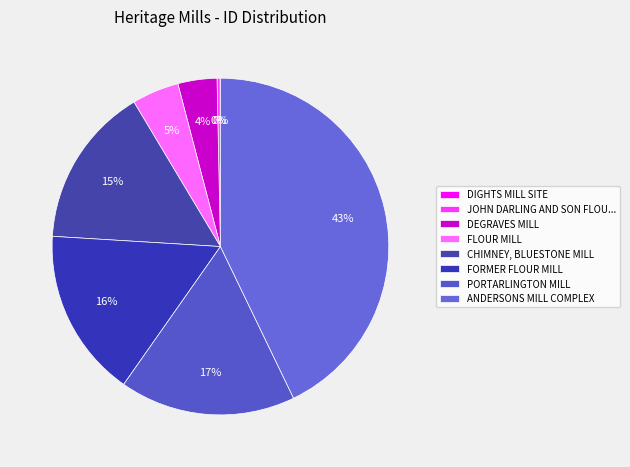

Is the sum of CHIMNEY, BLUESTONE MILL and DEGRAVES MILL greater than half?

No